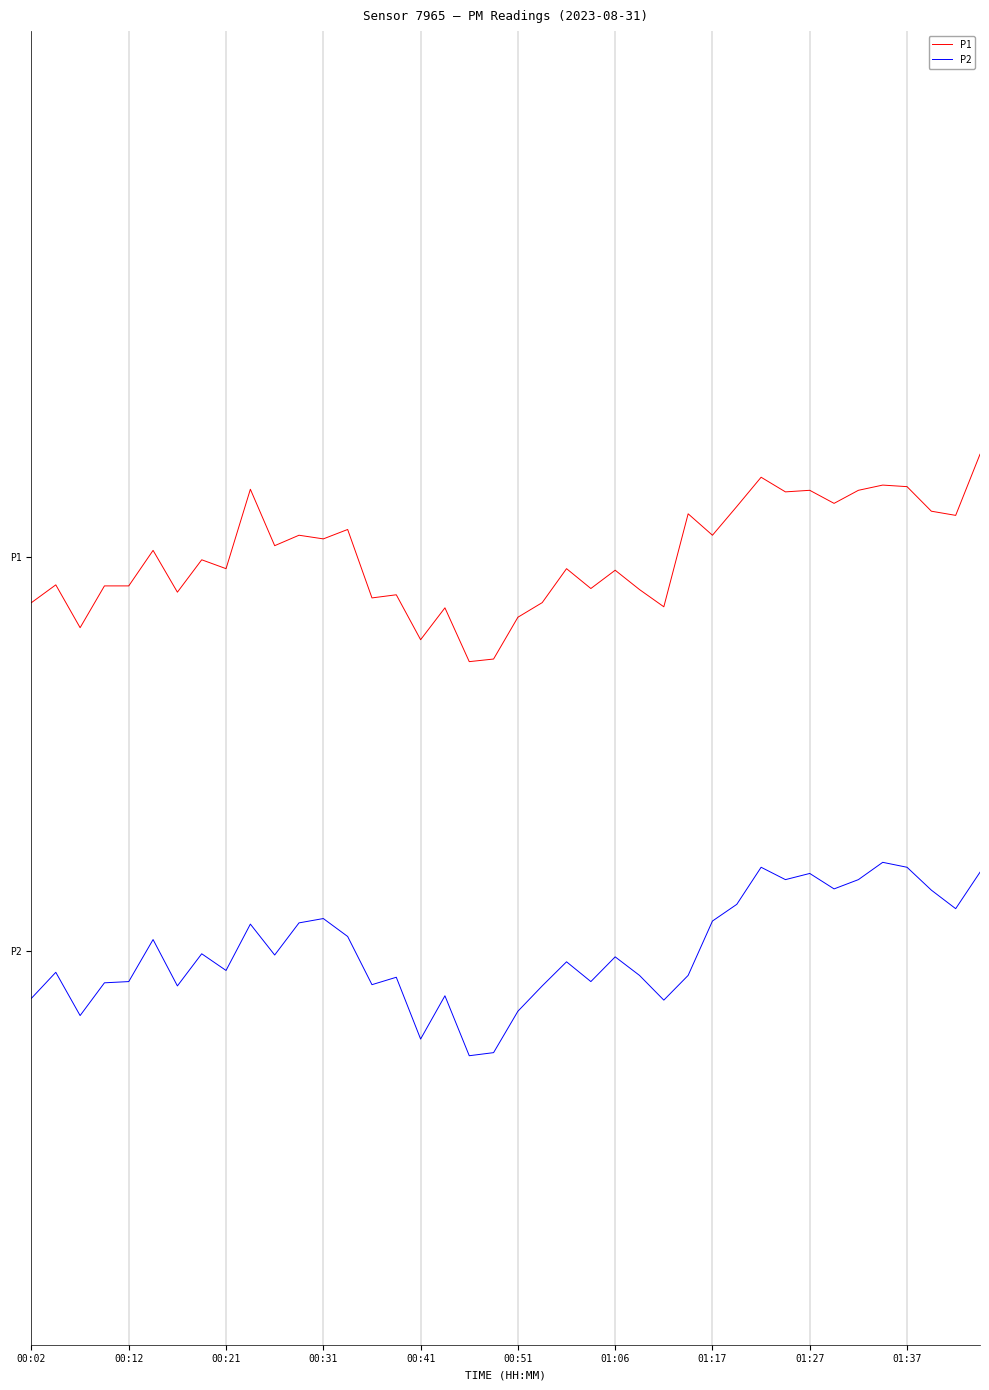

What are all the series names shown in the legend?

P1, P2